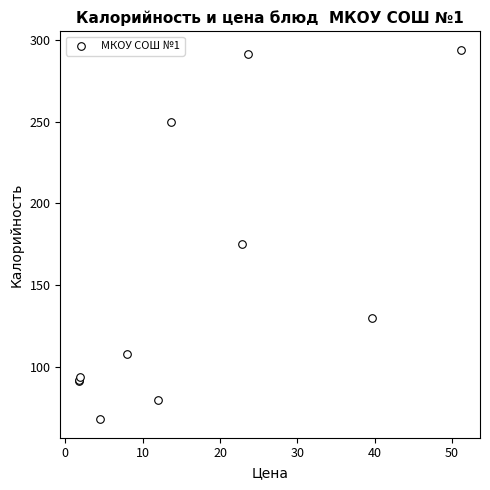

What Y value in the scatter plot is closest to 181?

174.9